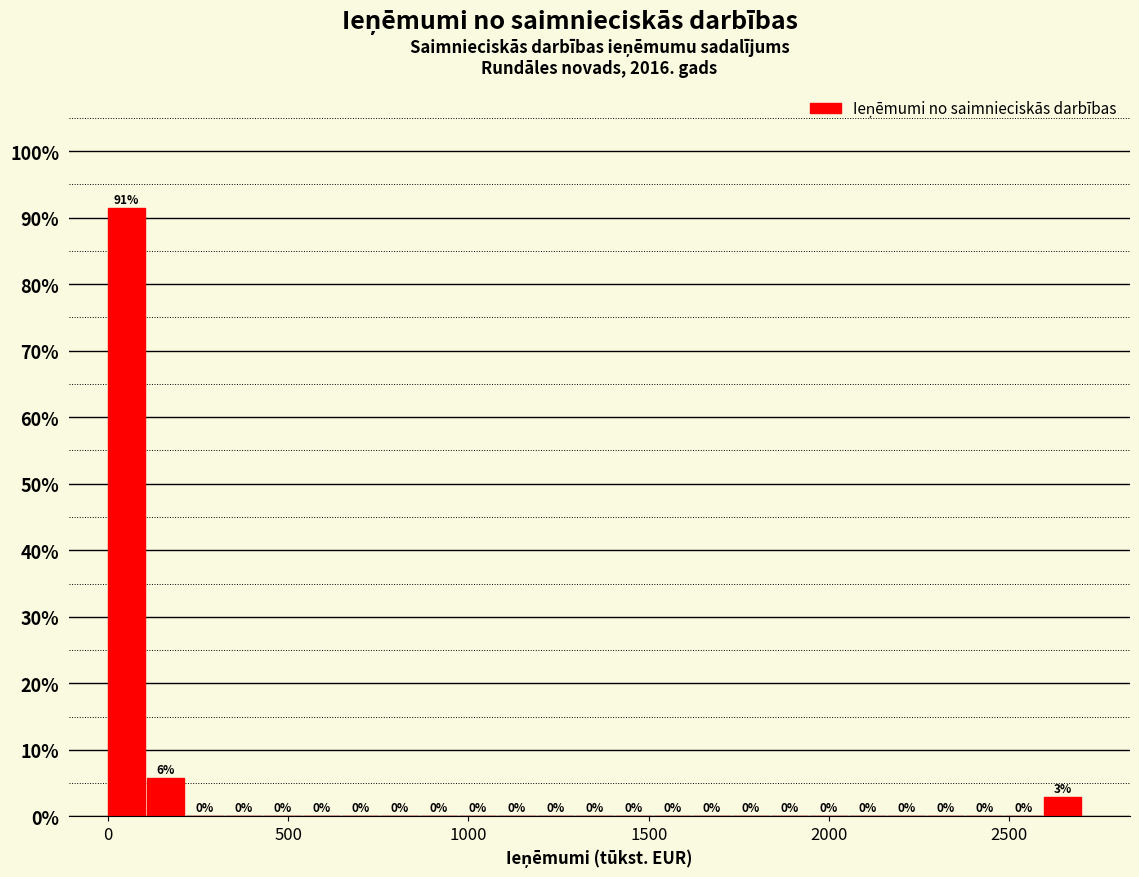

Around what value on the x-axis is the tallest bar? Give the approximate position of its centre, as read against the axis.

50